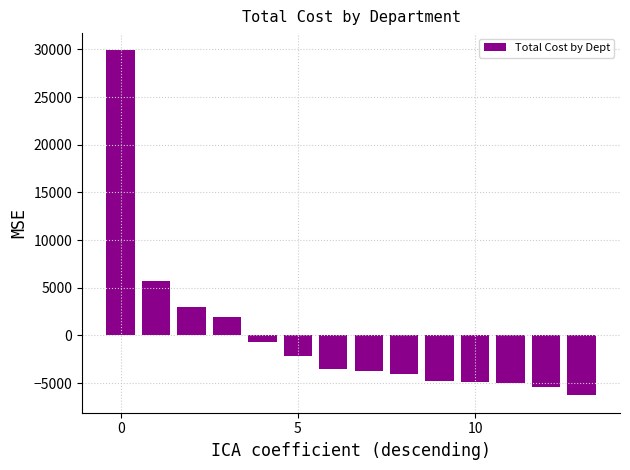

What is the difference between the second highest and minimum values?

11960.0